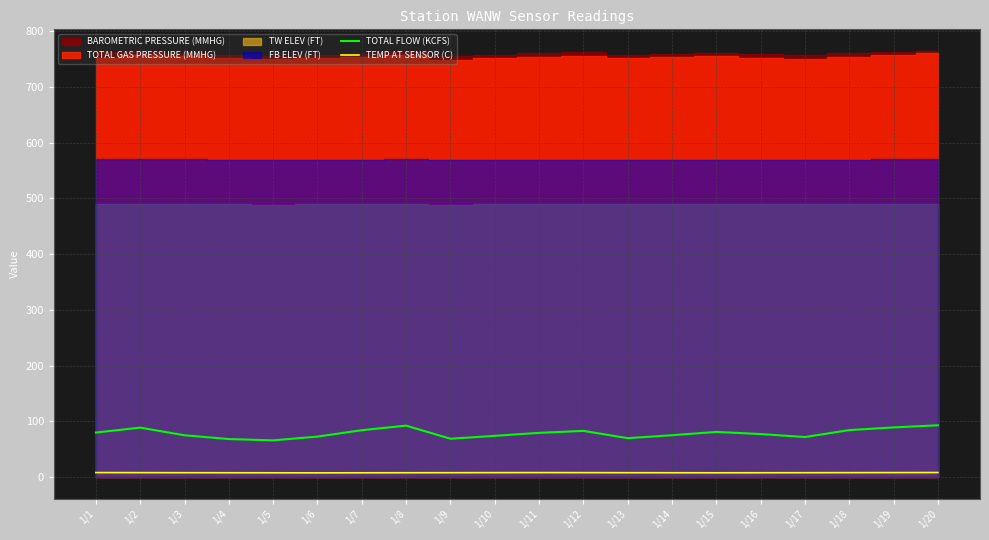

At which label is TOTAL FLOW (KCFS) closest to 79?

1/11